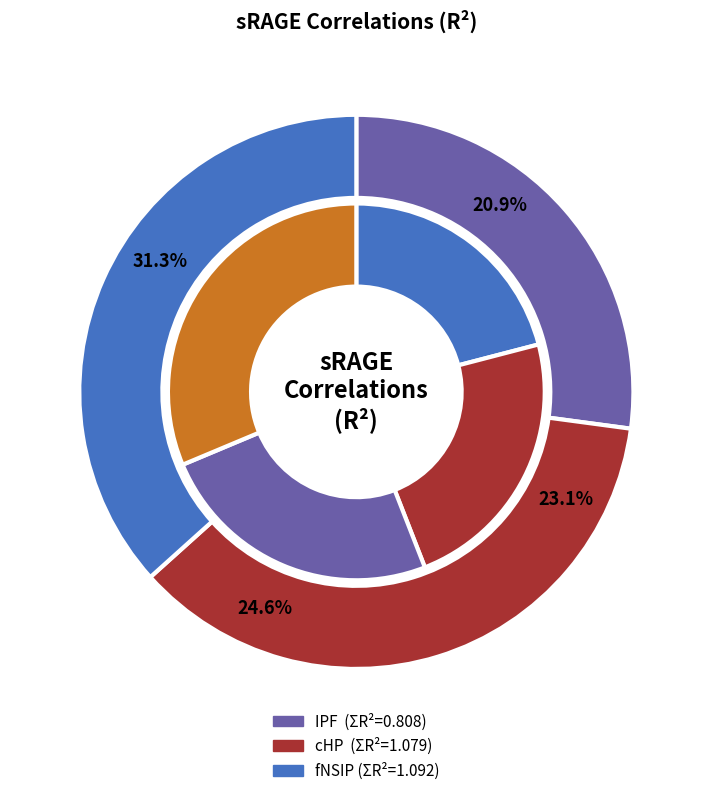

What percentage is NOT represented by sRAGE-AGEs?

63.7%